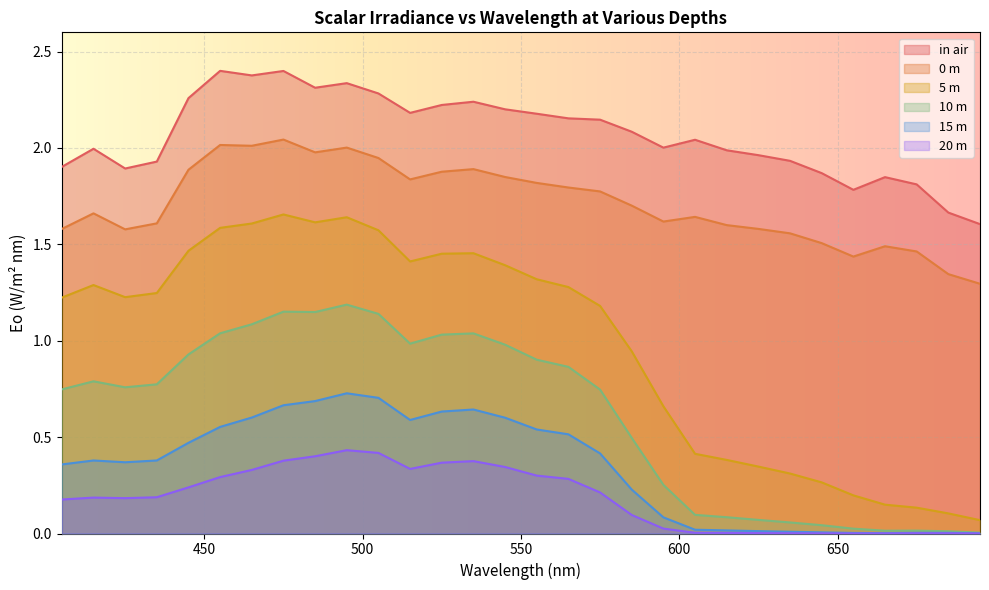

How many values in the in air series exceed 2?

17